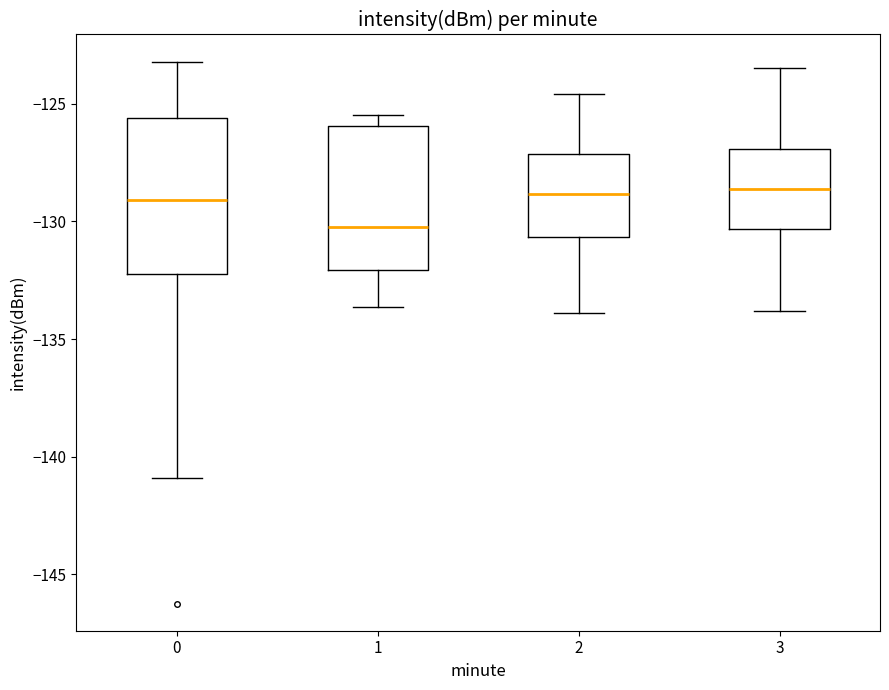

Where does the upper whisker of the box at x = 2 end on the y-axis? The values are not printed on the chart, so give them approximately, as read against the axis.

-124.5